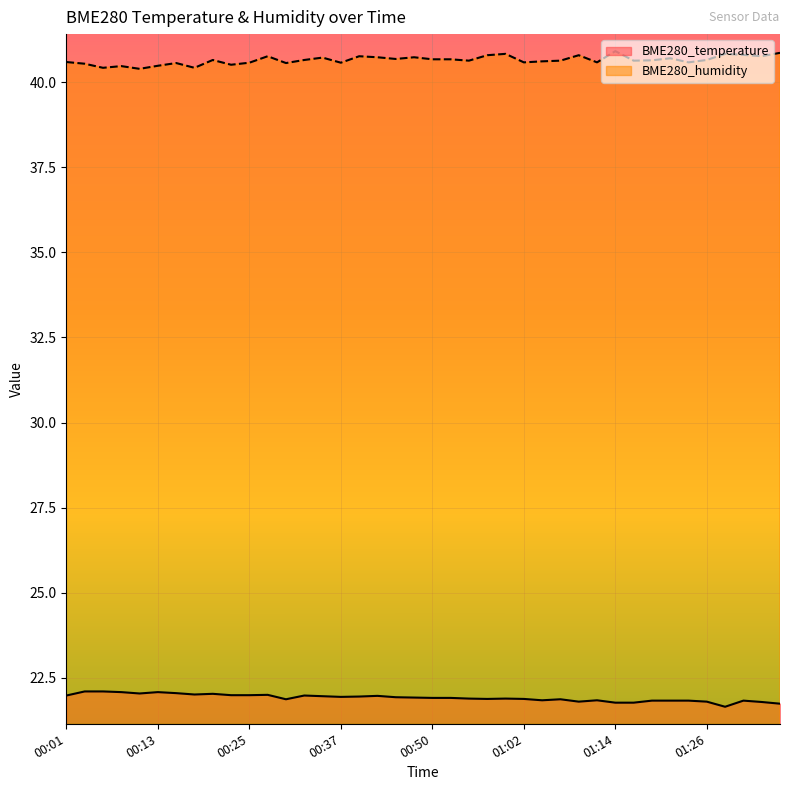

At which label is BME280_humidity closest to 40?

00:11